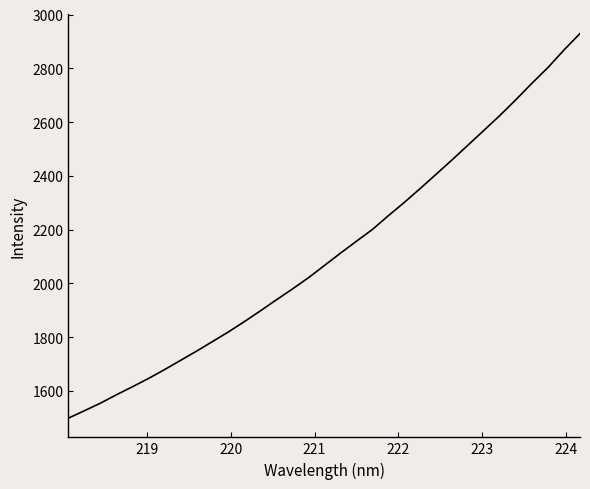

What is the greatest value displayed?

2929.2